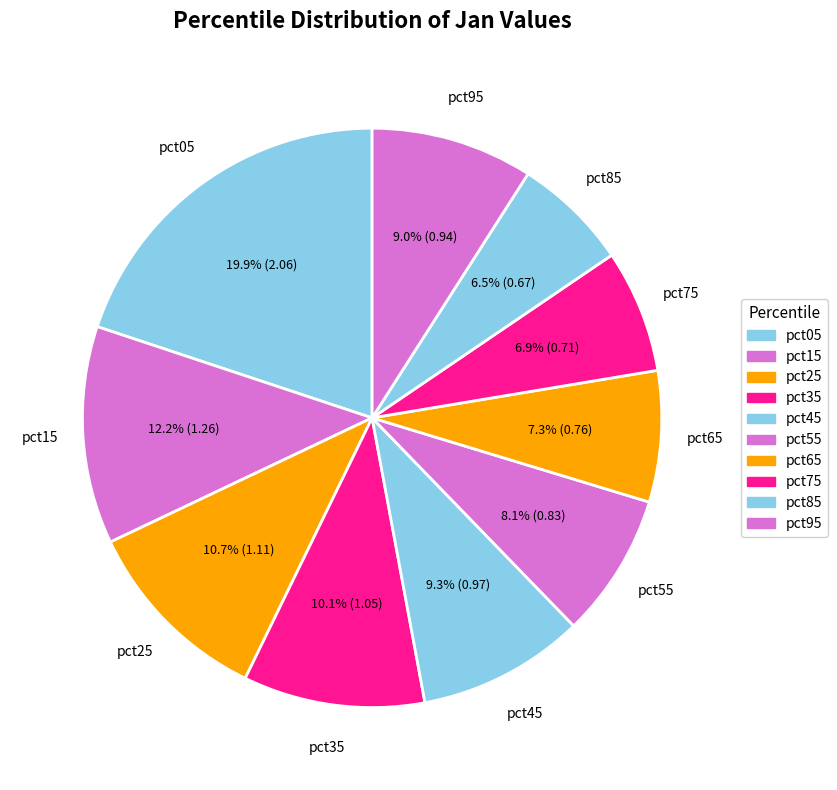

How many segments does this pie chart have?

10